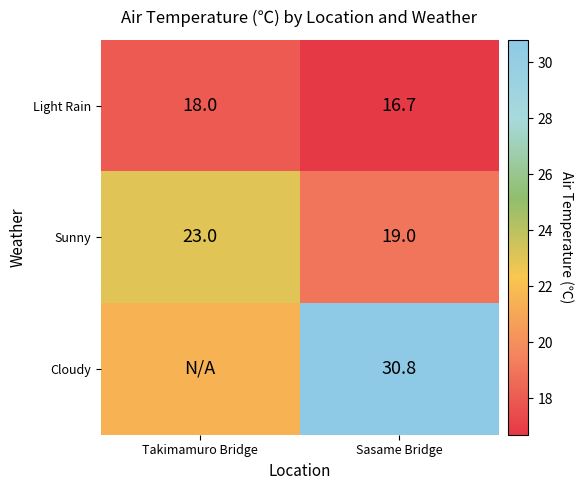

At which label does Sunny reach its minimum?

Sasame Bridge